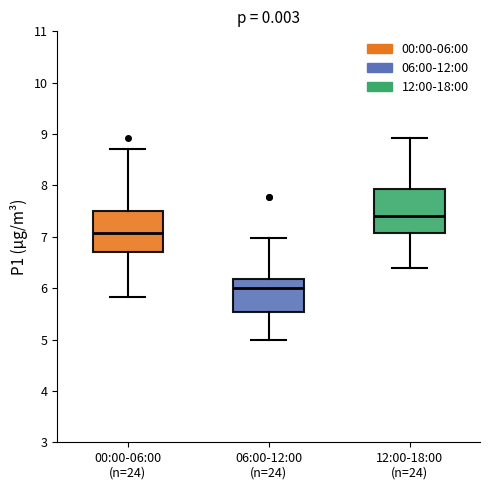

Which box has the highest median line?

12:00-18:00 (n=24)